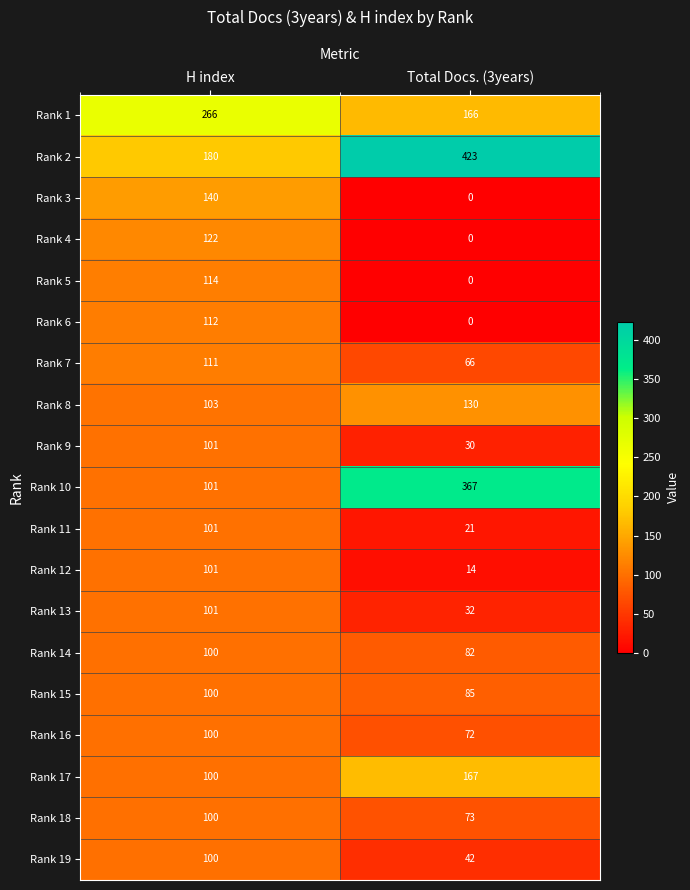

What is the difference between the highest and lowest values at Total Docs. (3years)?

423